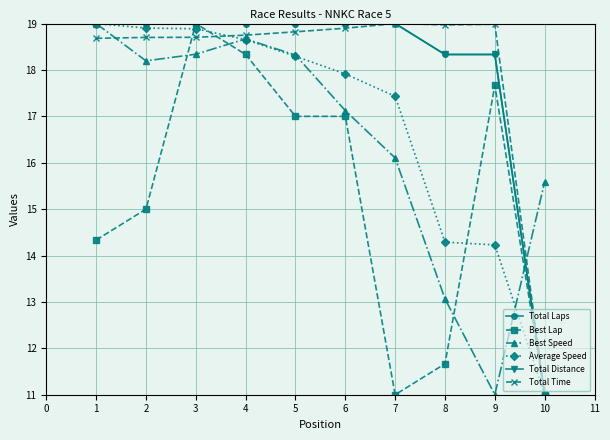

Which has a higher value, 2 or 3?

2